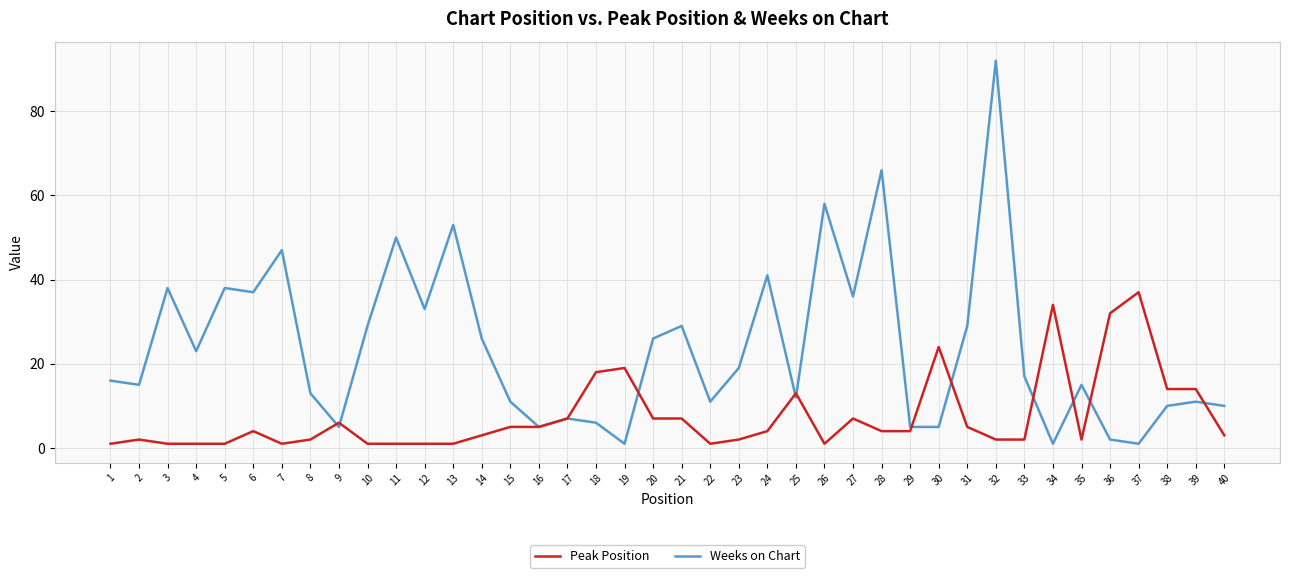

Which series has the widest spread of values?

Weeks on Chart